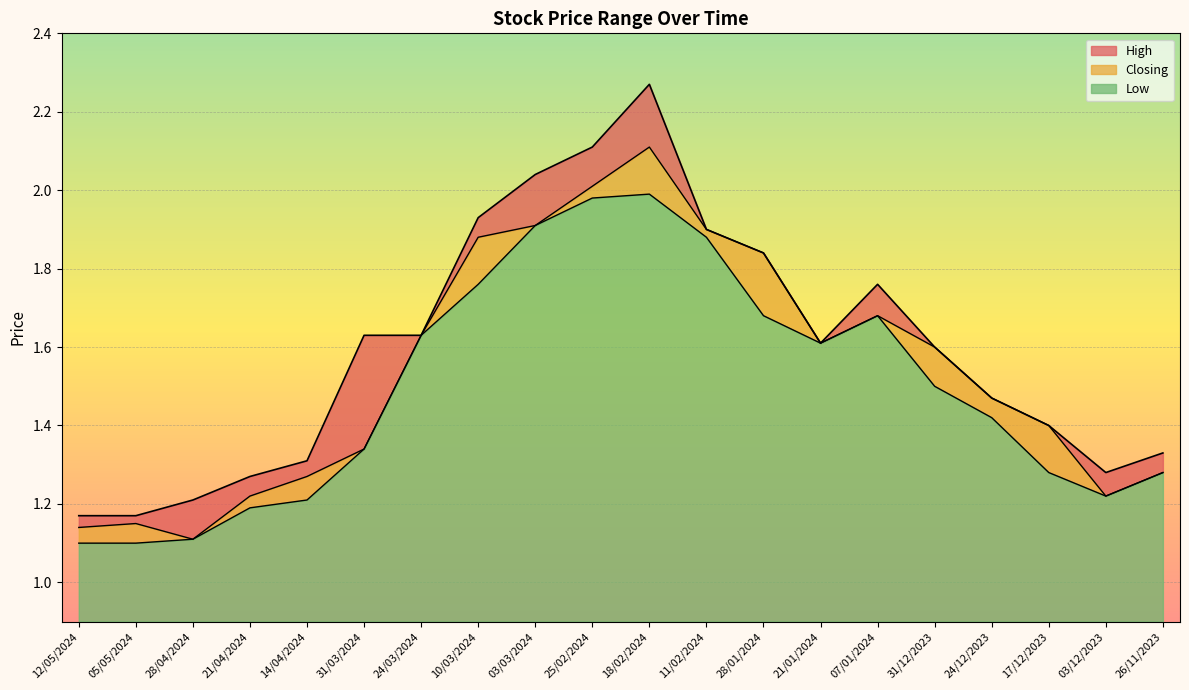

Rank the series by their maximum value, from highest to lowest.

High, Closing, Low